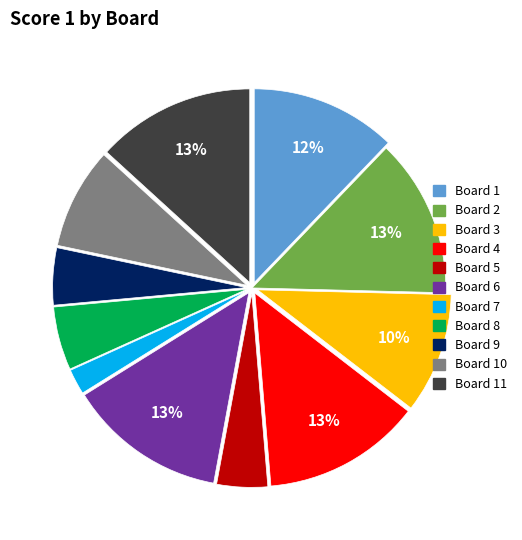

Is there a majority slice in this chart?

No